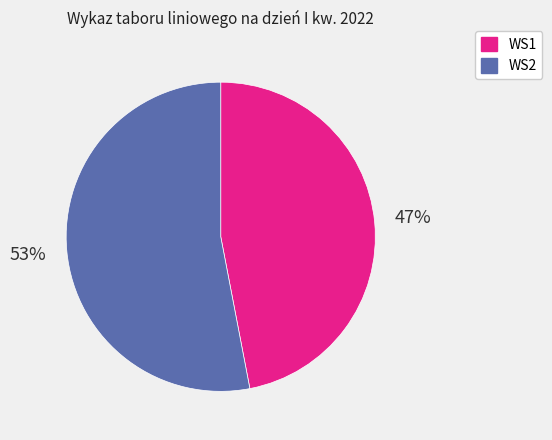

To the nearest percent, what is the combined percentage of WS2 and WS1?

100%